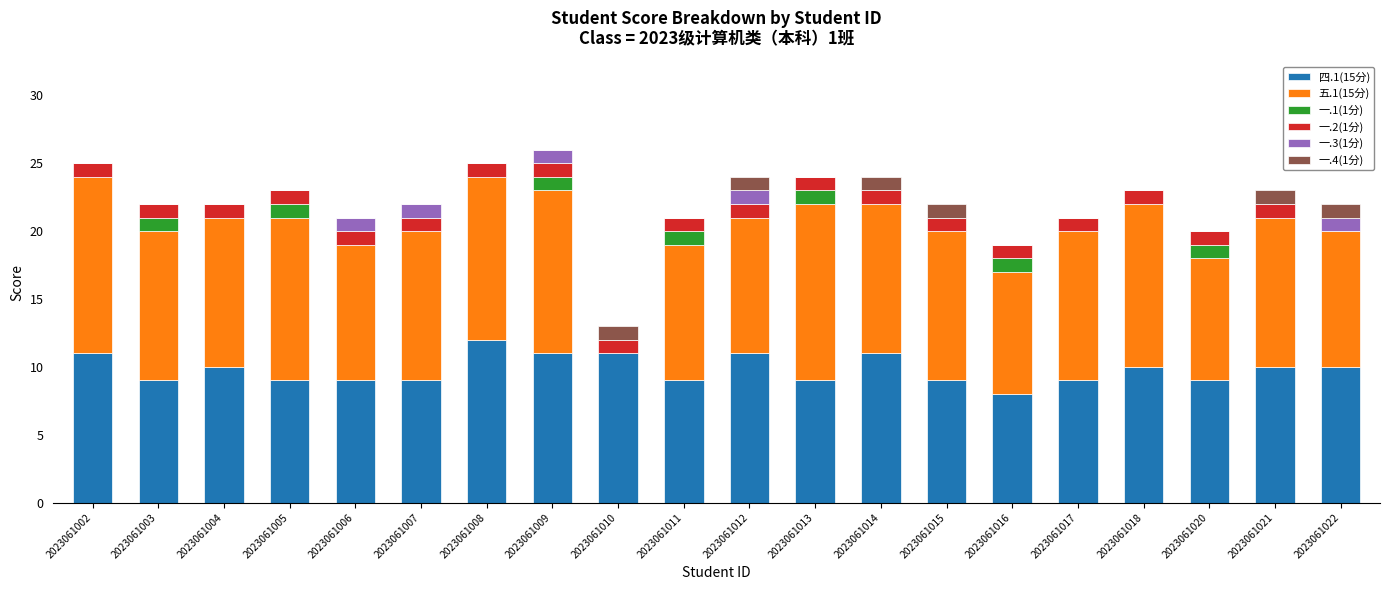

Is it true that 四.1(15分) equals 10 at 2023061022?

True